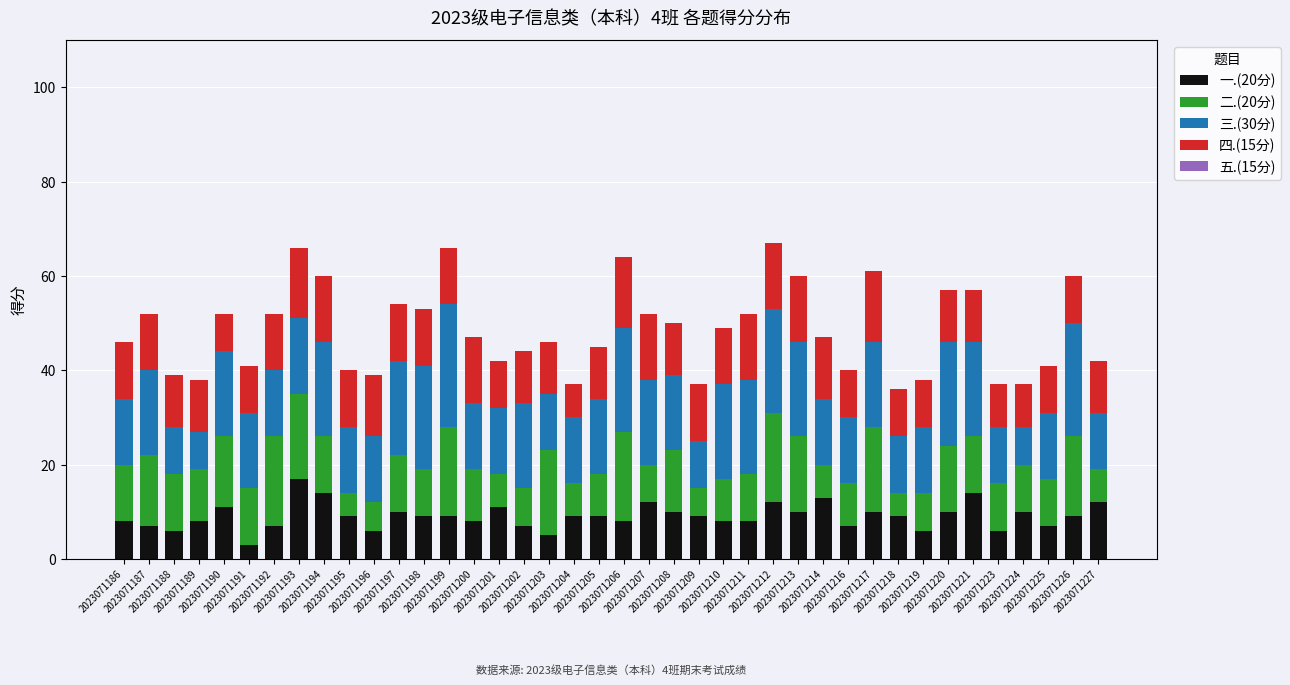

How many bars are there in total?

40